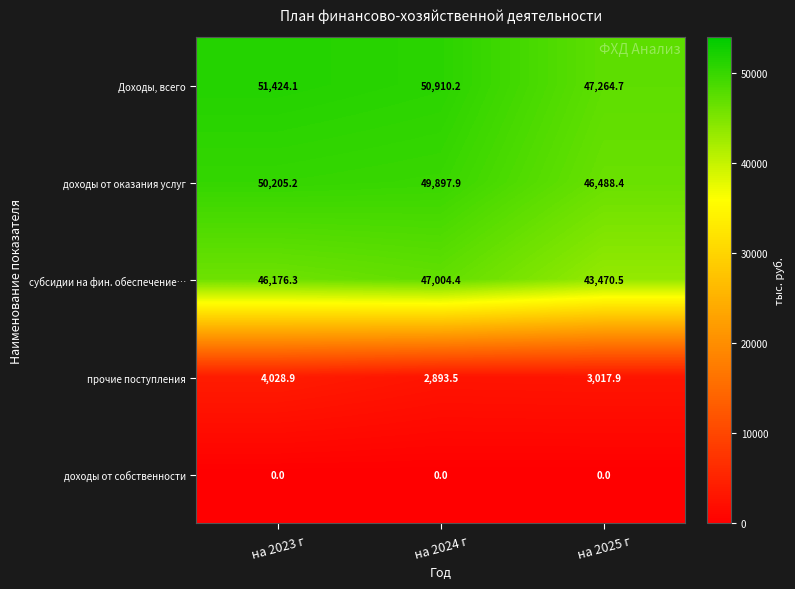

At which label is Доходы, всего closest to 49344?

на 2024 г